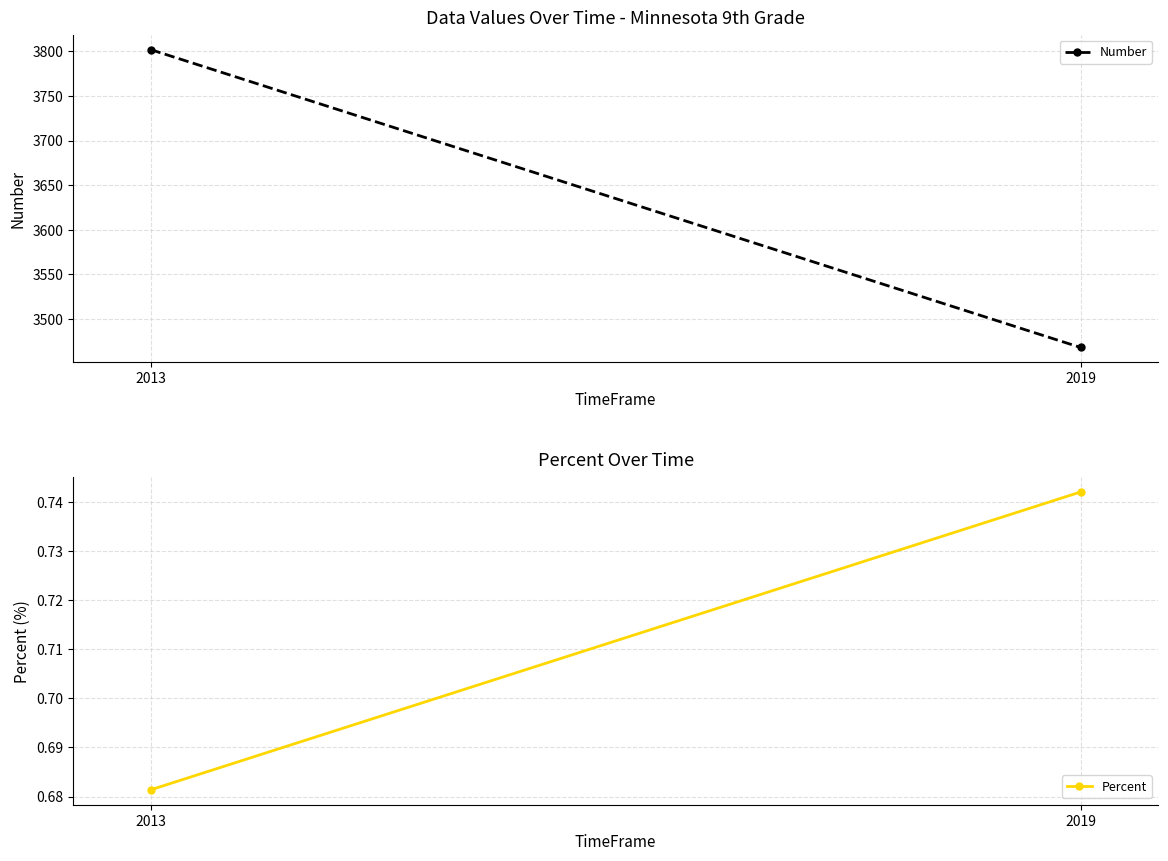

Reading left to right, transcribe all the data shown in this chart.

Number: 2013=3802.0	2019=3468.0
Percent: 2013=0.7	2019=0.7